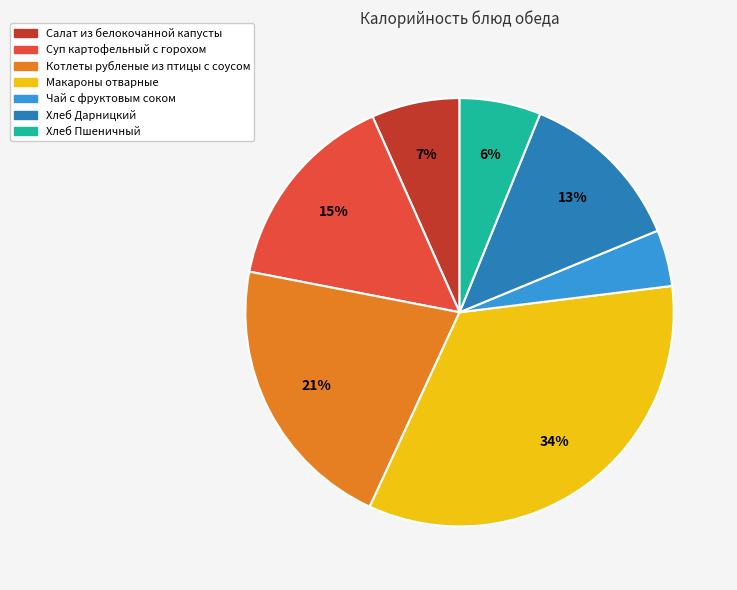

Count the number of slices in the pie.

7